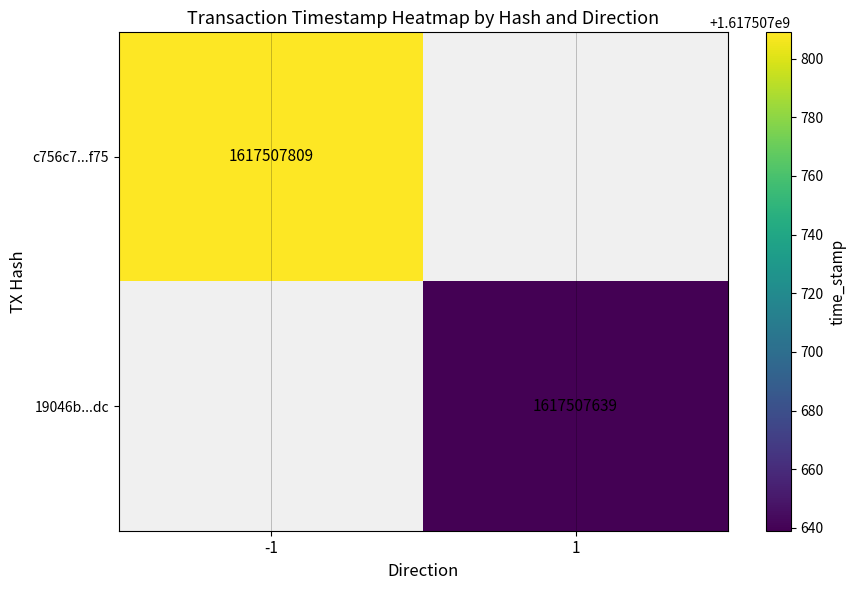

Which series has the widest spread of values?

c756c7346c77bb641054de1e14e7af82eec0f75